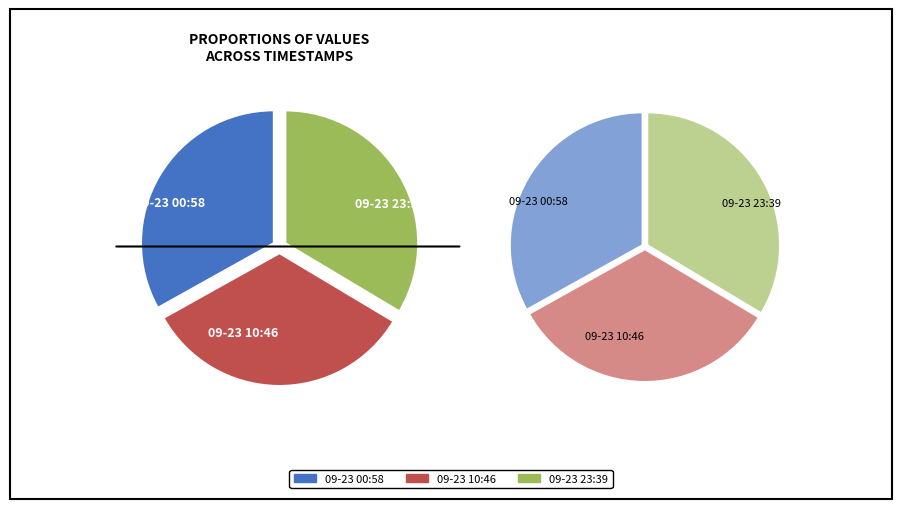

How many segments does this pie chart have?

3